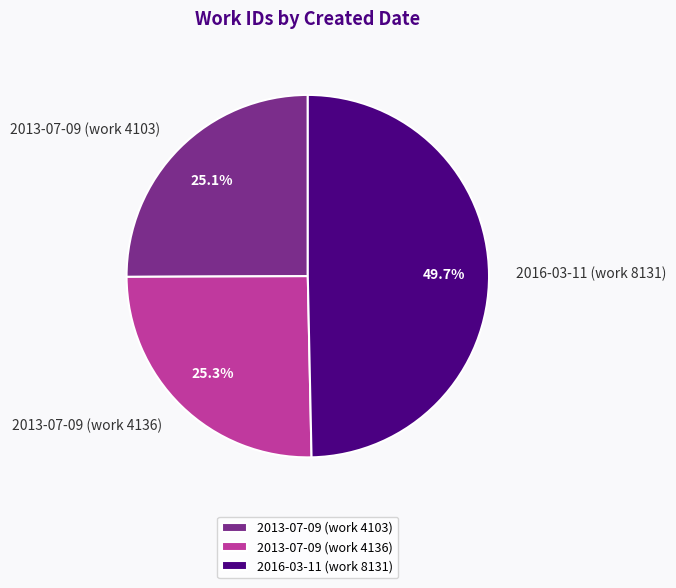

How many segments does this pie chart have?

3